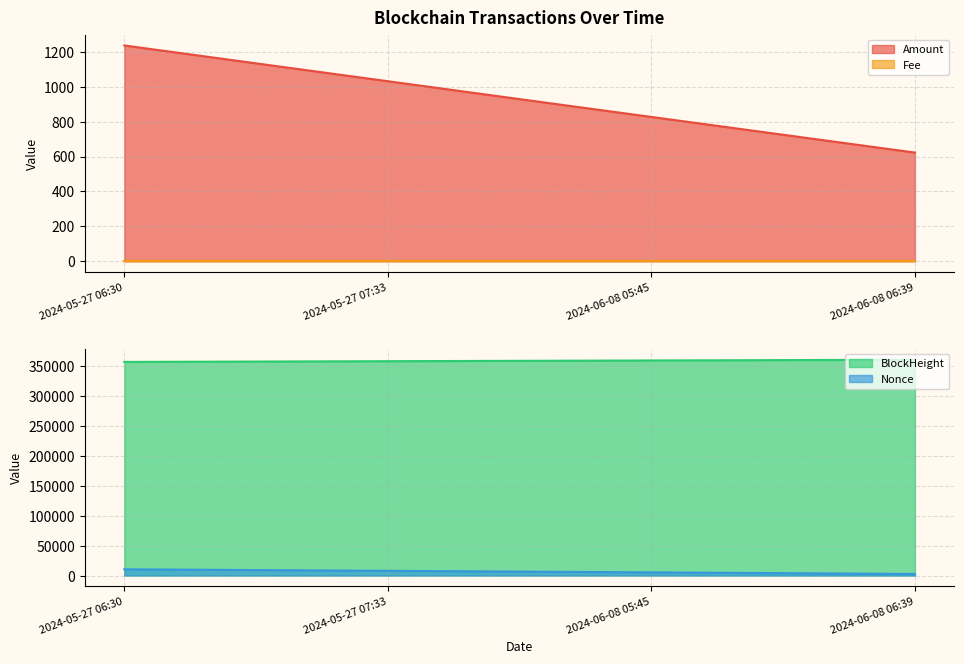

Which series has the widest spread of values?

Nonce